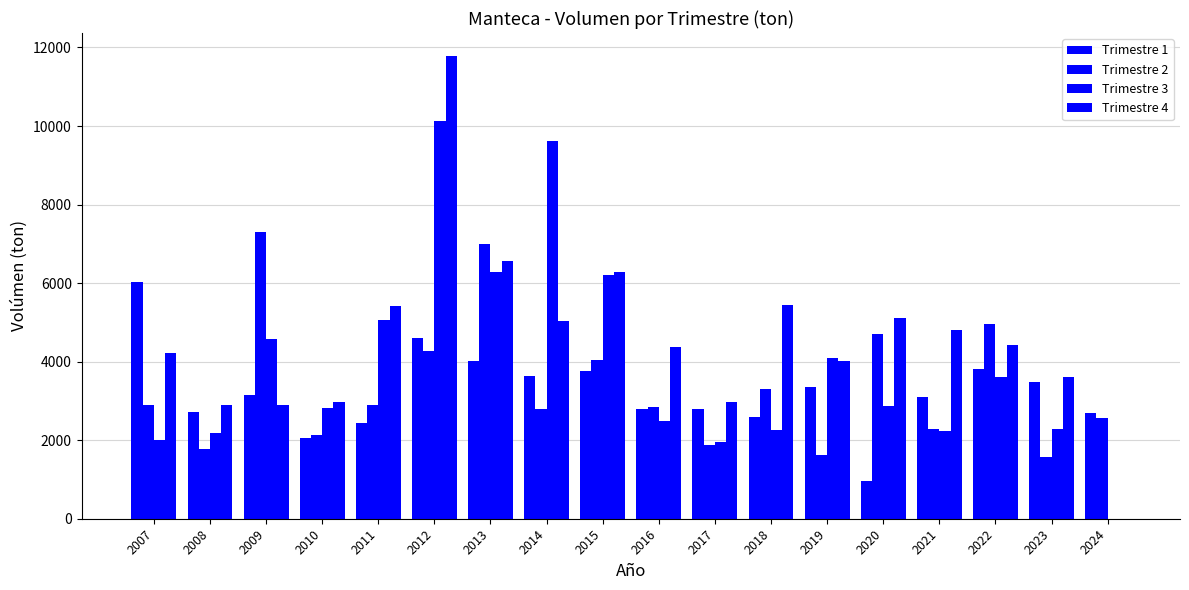

Which category has the lowest value in the Trimestre 3 series?

2024